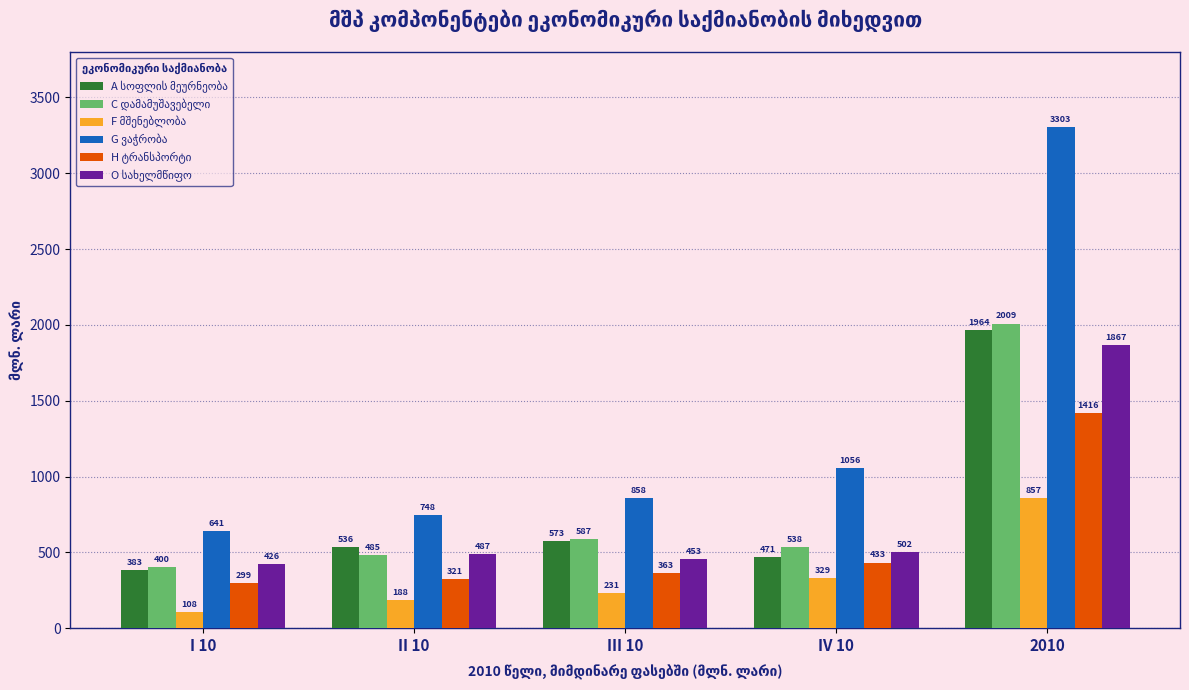

Does the chart contain stacked bars?

No